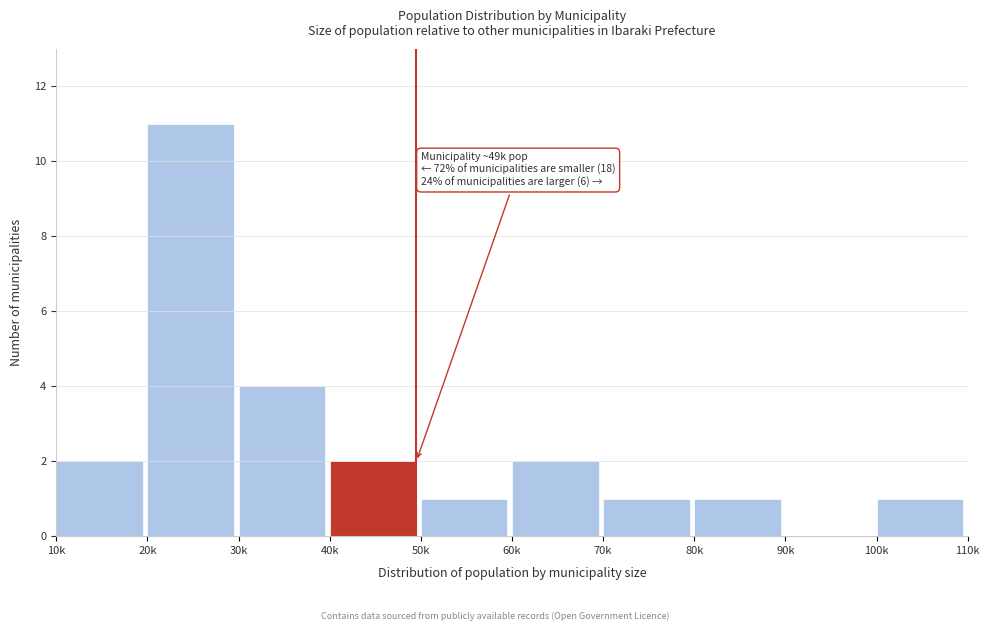

Reading right to left, transcribe all the data shown in this chart.

100k=1	90k=0	80k=1	70k=1	60k=2	50k=1	40k=2	30k=4	20k=11	10k=2